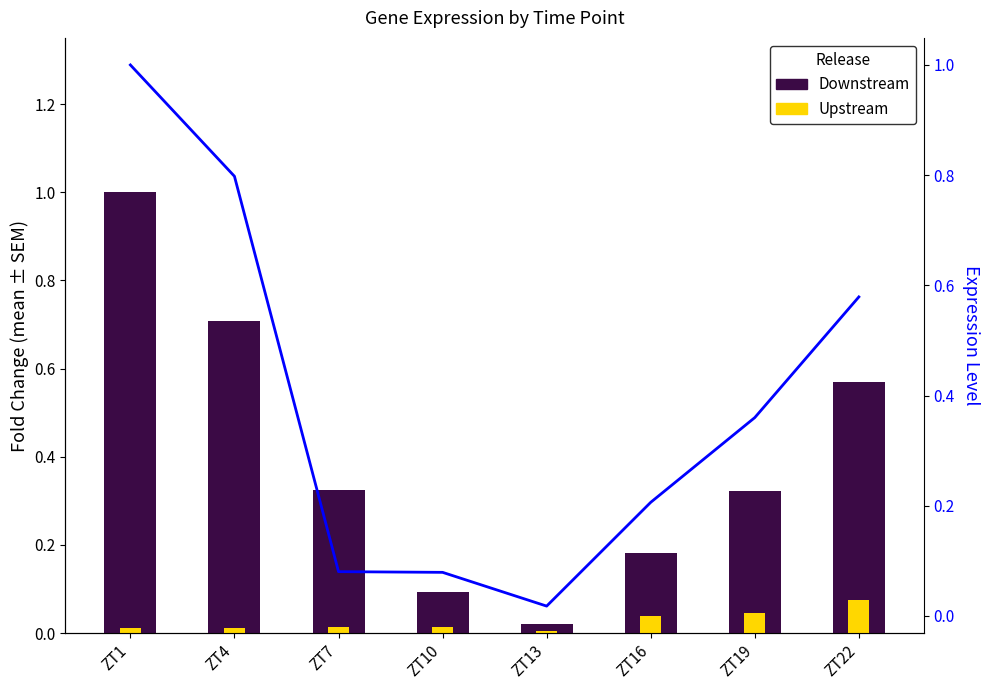

List the series in order of their overall mean, lowest first.

Upstream, Downstream